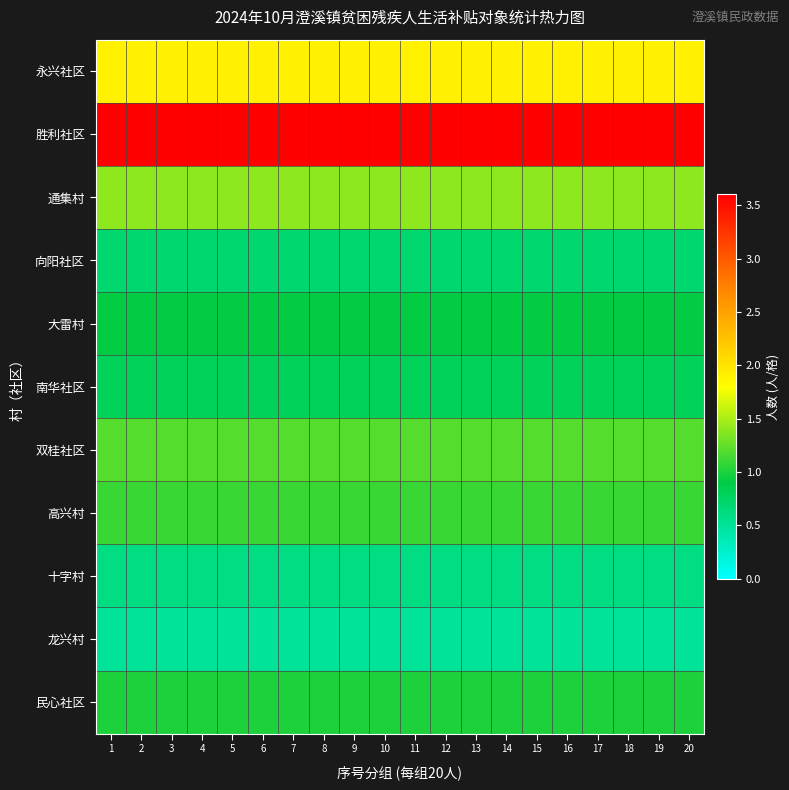

Between 13 and 17, which is larger?

13